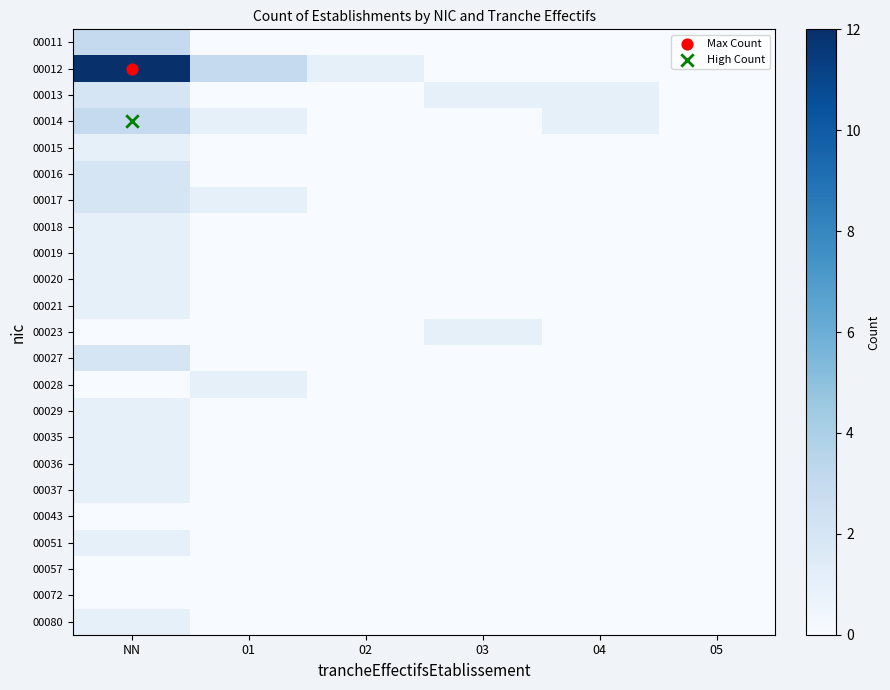

What is the spread (max minus min) of values at 04?

1